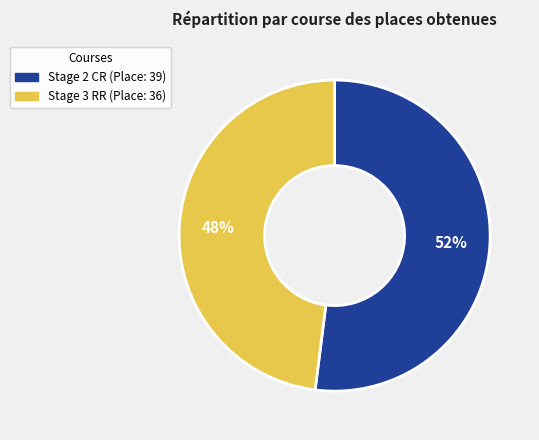

To the nearest percent, what is the average slice percentage?

50%